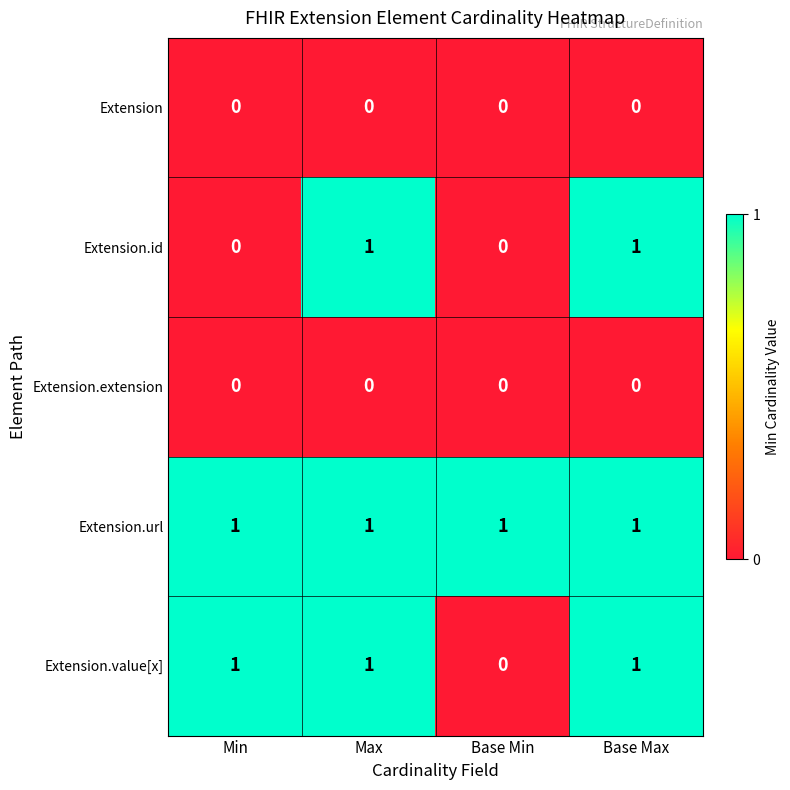

Is it true that Extension.extension equals 0 at Base Max?

True